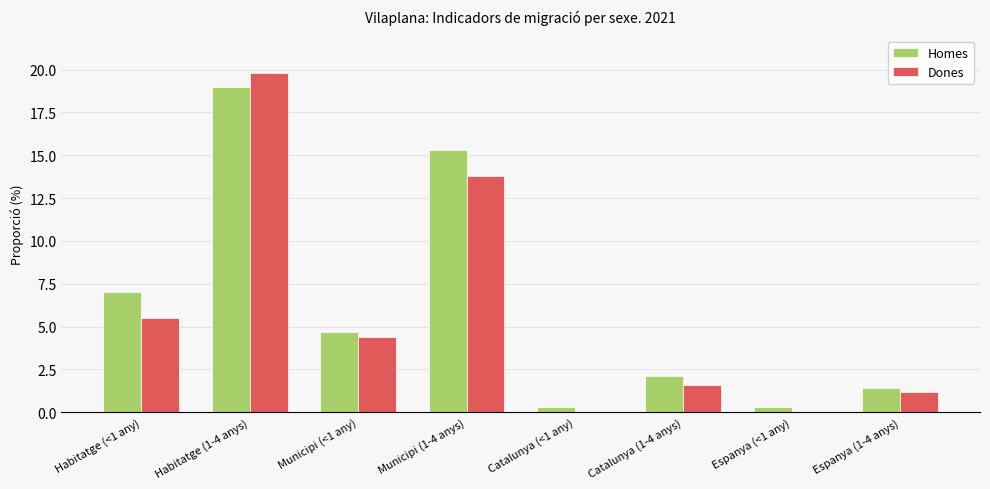

Are the bars grouped side by side (vs. stacked)?

Yes